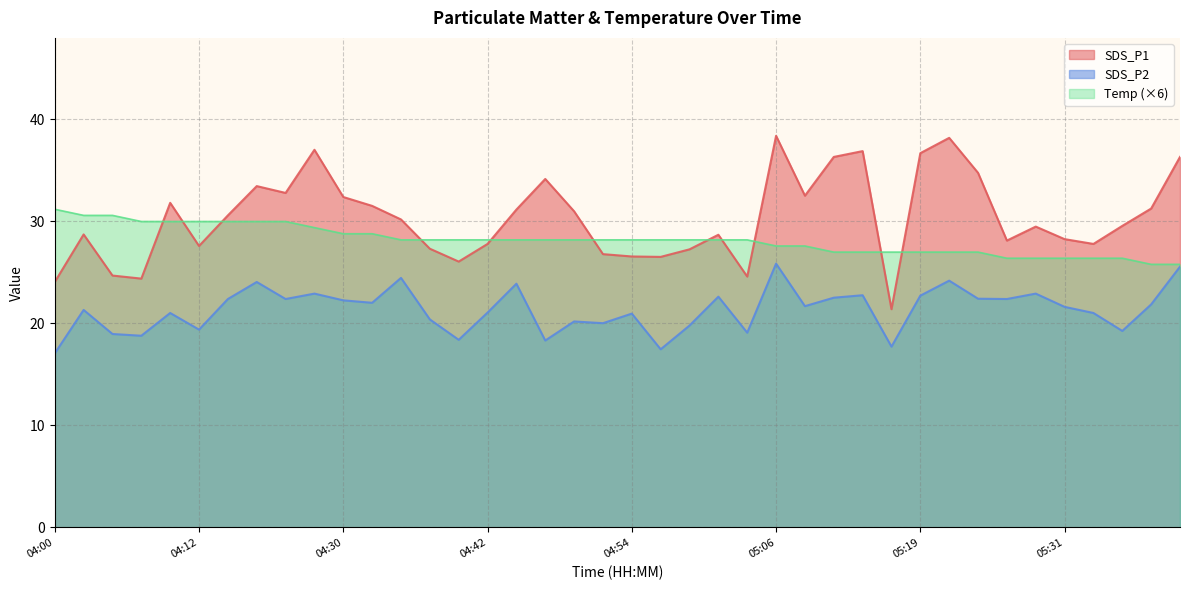

True or false: SDS_P2 has a value of 36.3 at 04:20.

False